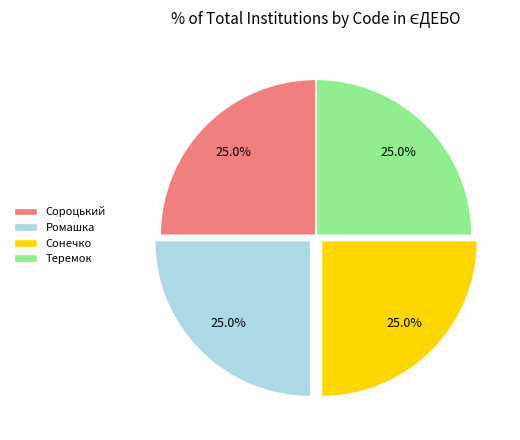

Is there a majority slice in this chart?

No